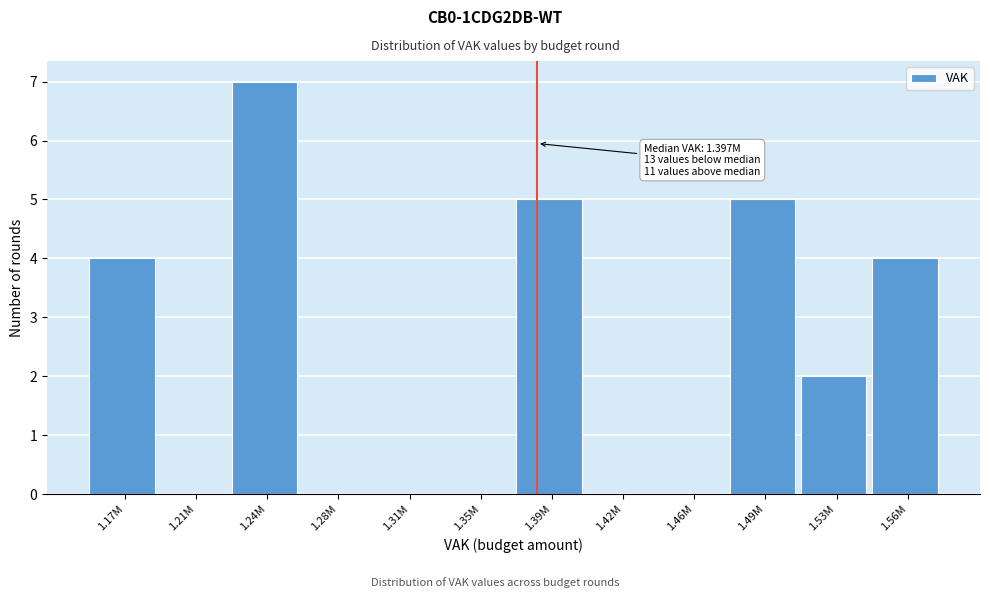

Reading left to right, list all the values displayed in this chart.

1.17M=4	1.21M=0	1.24M=7	1.28M=0	1.31M=0	1.35M=0	1.39M=5	1.42M=0	1.46M=0	1.49M=5	1.53M=2	1.56M=4